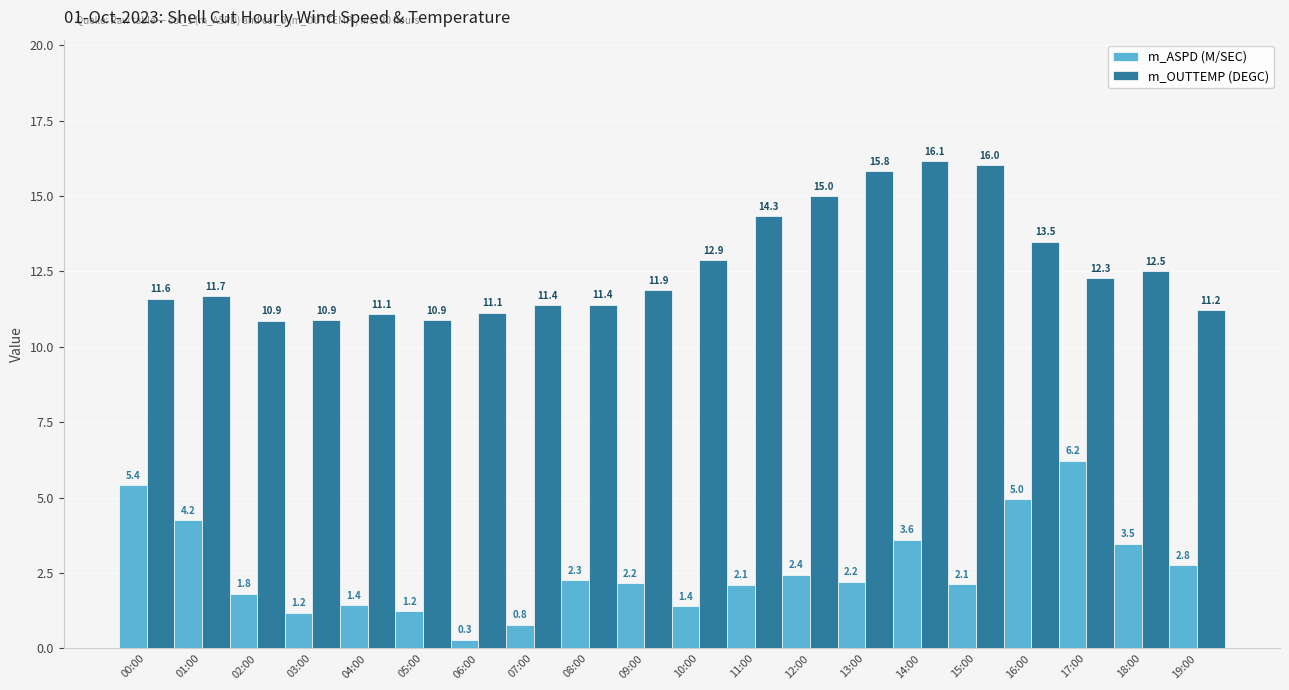

What is the value of the m_OUTTEMP (DEGC) bar at the 18th from the left?

12.3